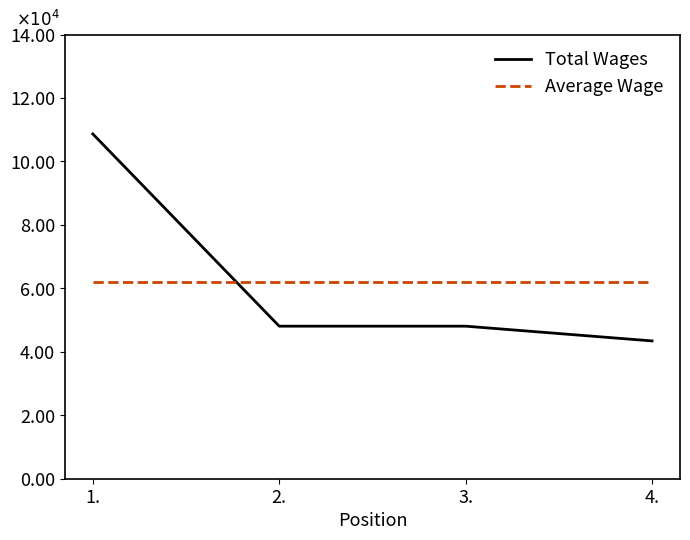

What are all the series names shown in the legend?

Total Wages, Average Wage